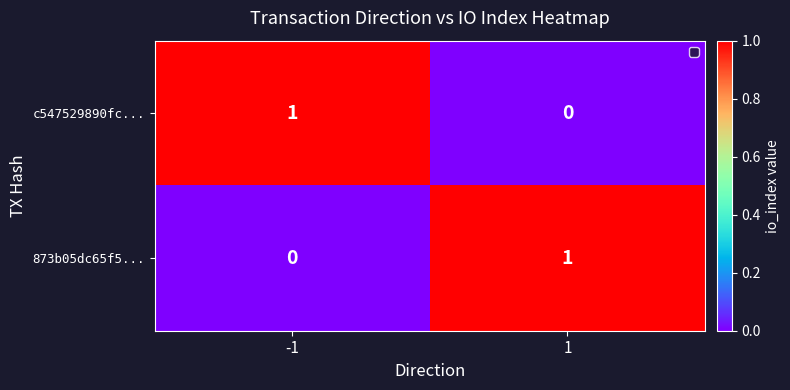

Reading right to left, extract all data points from this chart.

c547529890fc...: 0	1
873b05dc65f5...: 1	0